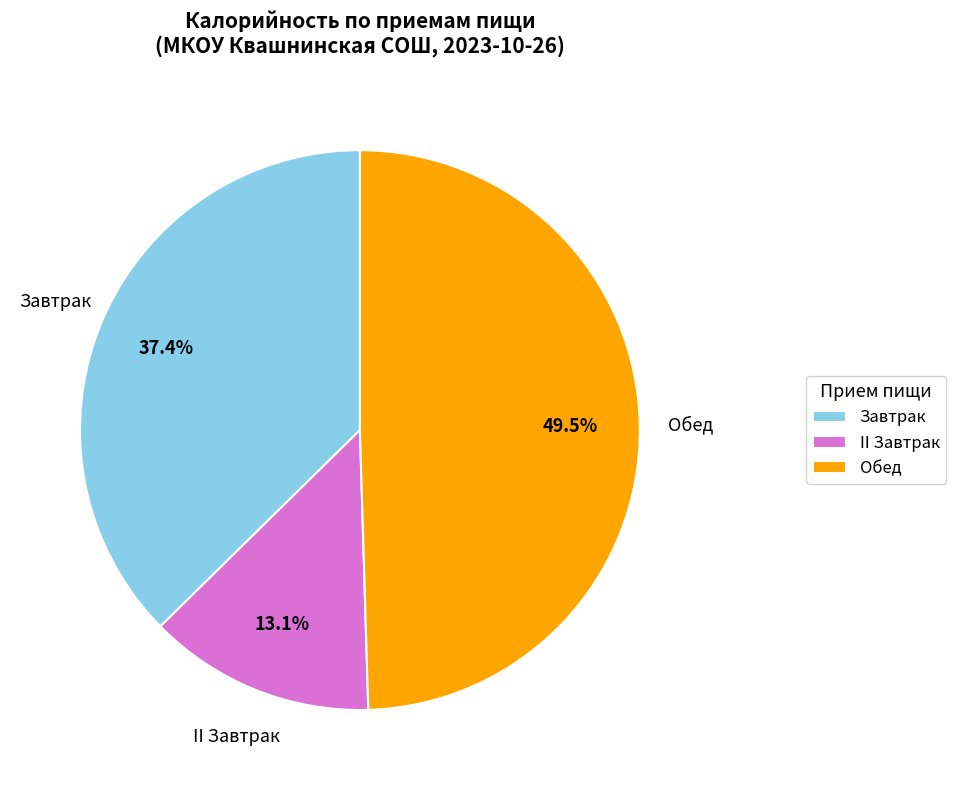

What portion of the pie excludes Завтрак?

62.6%